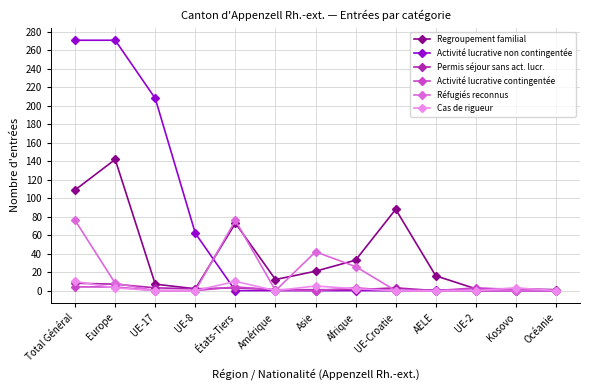

What is the greatest value displayed?

271